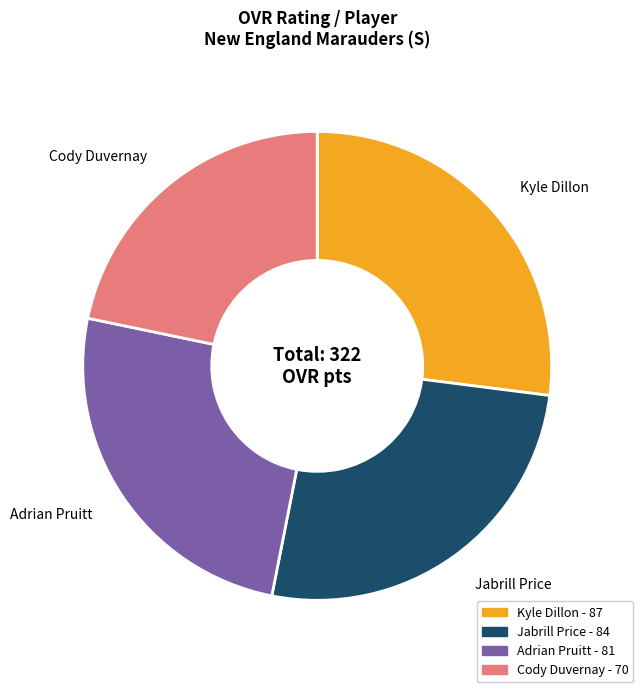

Do Kyle Dillon and Jabrill Price together represent more than half of the pie?

Yes